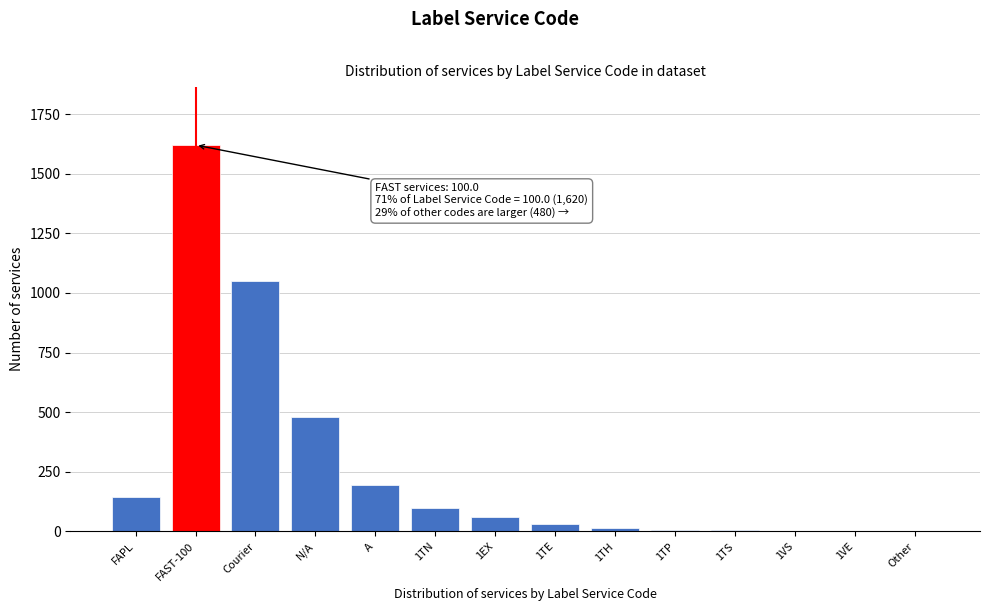

Is it true that the value at 1TN is 100?

True